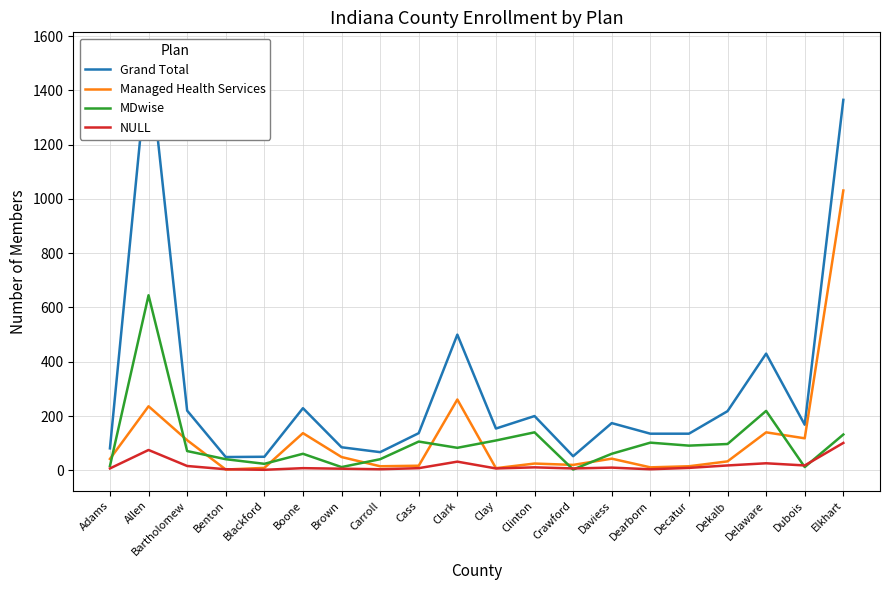

Which series has the largest total across all categories?

Grand Total